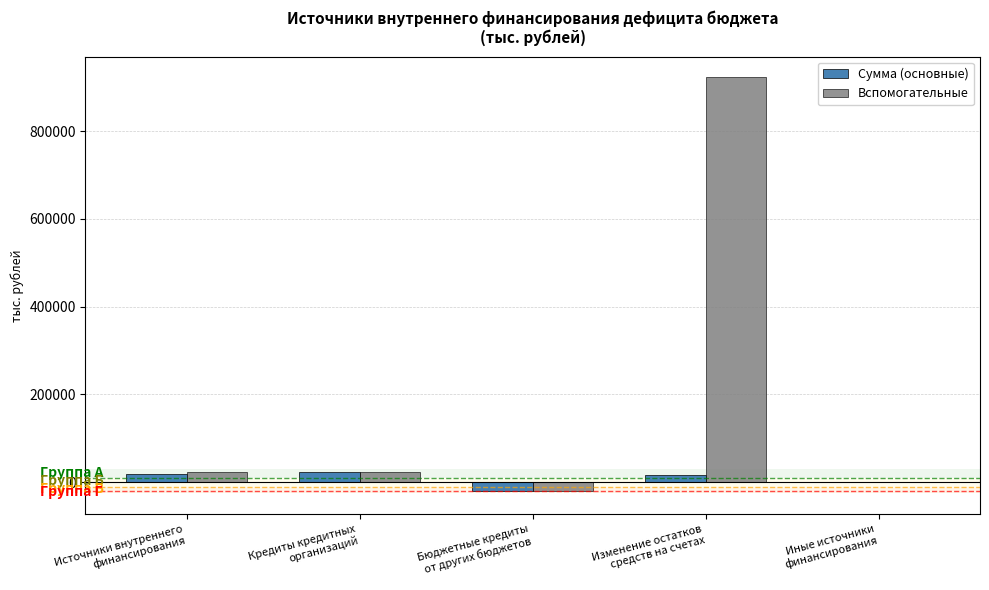

How many distinct data groups are displayed?

2